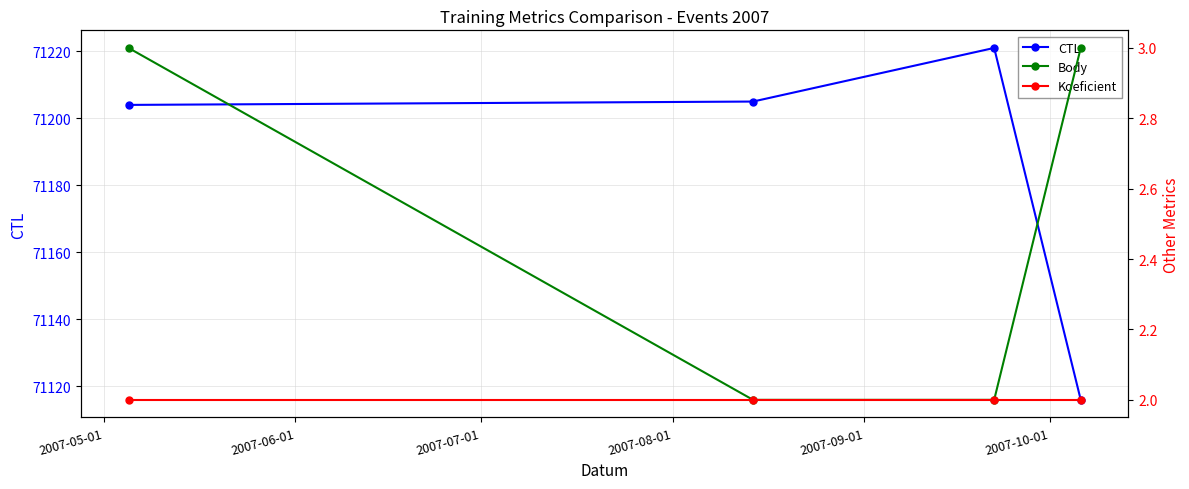

Reading right to left, list all the values displayed in this chart.

CTL: 71116	71221	71205	71204
Body: 3	2	2	3
Koeficient: 2	2	2	2